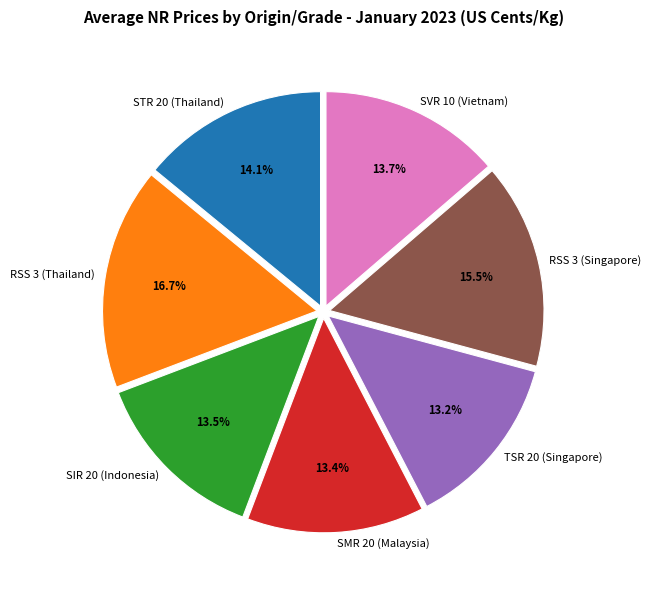

Does RSS 3 (Singapore) account for over 50% of the chart?

No